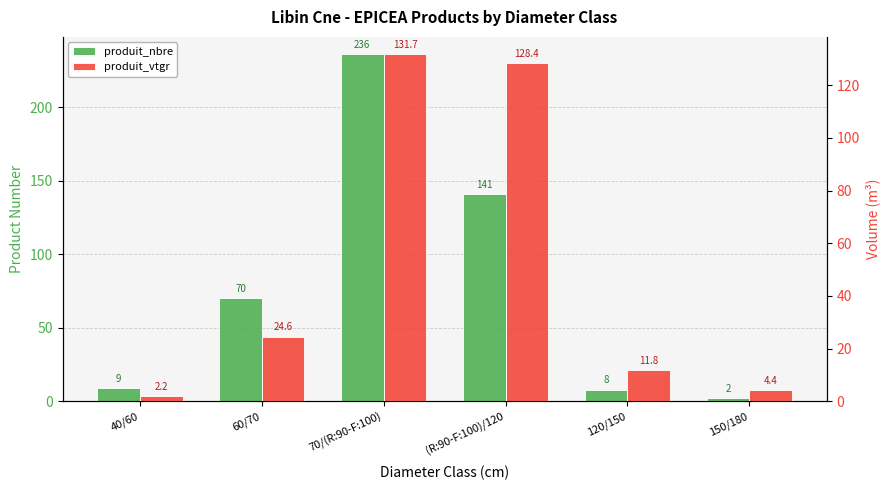

Rank the series by their maximum value, from highest to lowest.

produit_nbre, produit_vtgr